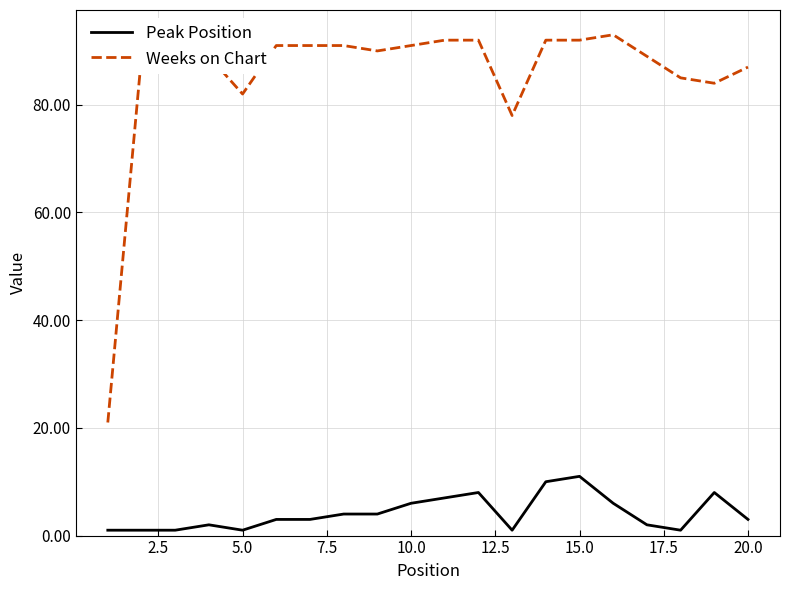

Reading left to right, extract all data points from this chart.

Peak Position: 1	1	1	2	1	3	3	4	4	6	7	8	1	10	11	6	2	1	8	3
Weeks on Chart: 21	89	87	89	82	91	91	91	90	91	92	92	78	92	92	93	89	85	84	87